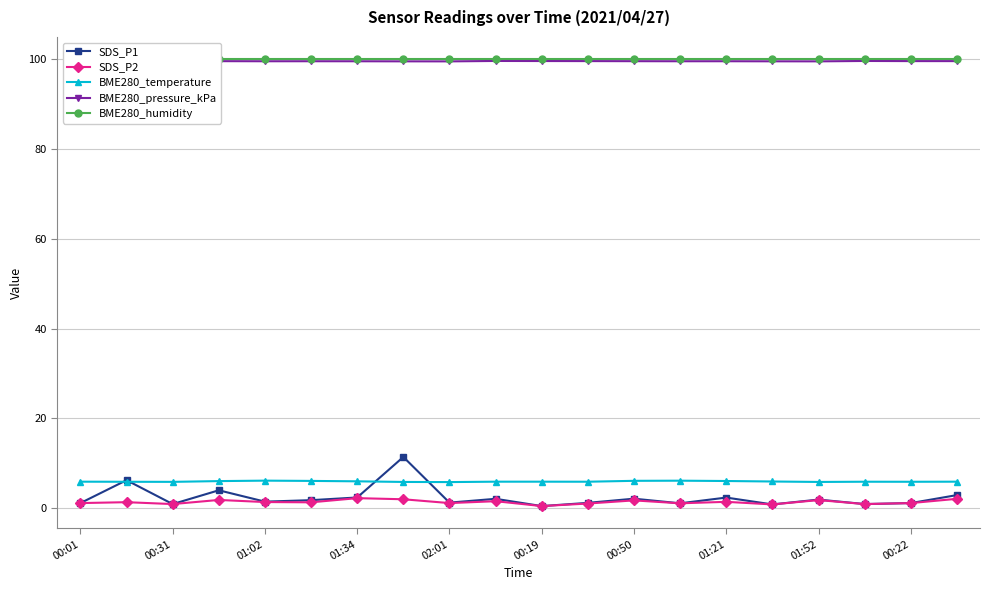

What is the maximum value for SDS_P2?

2.2